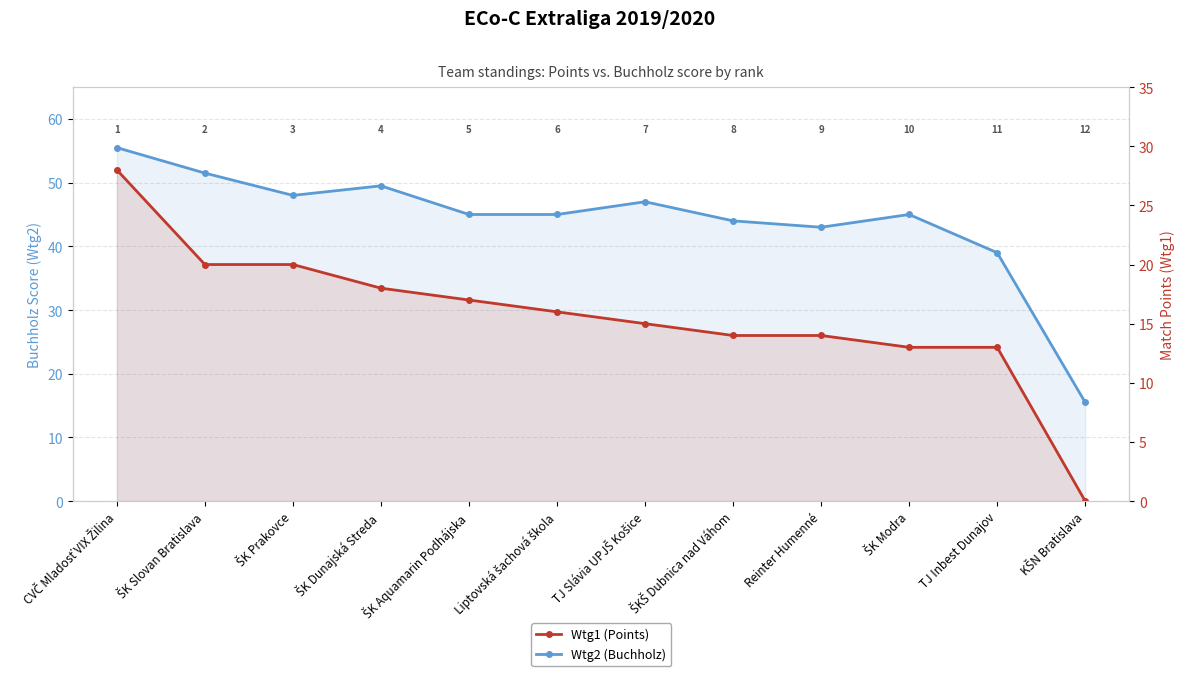

At how many categories does at least one series exceed 30?

11